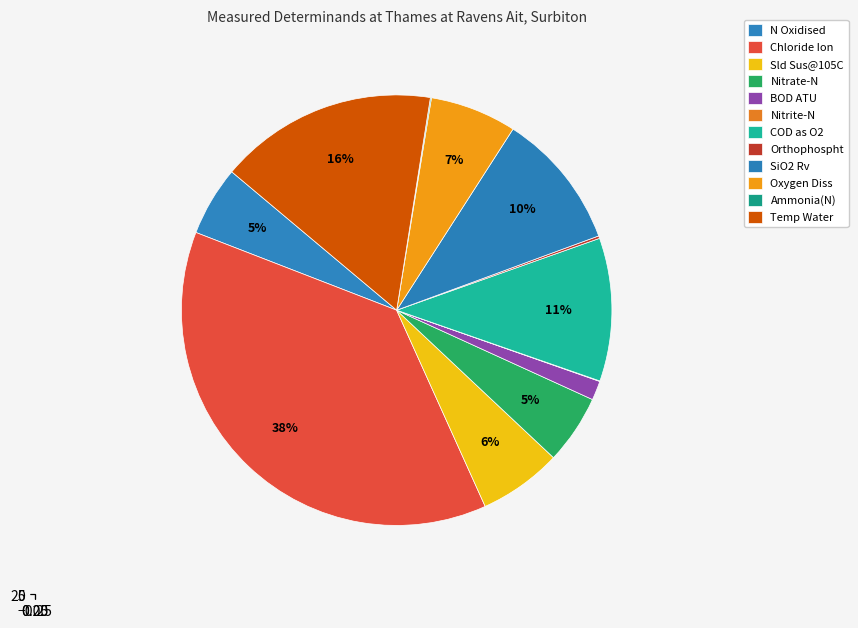

How many slices are in this pie chart?

12